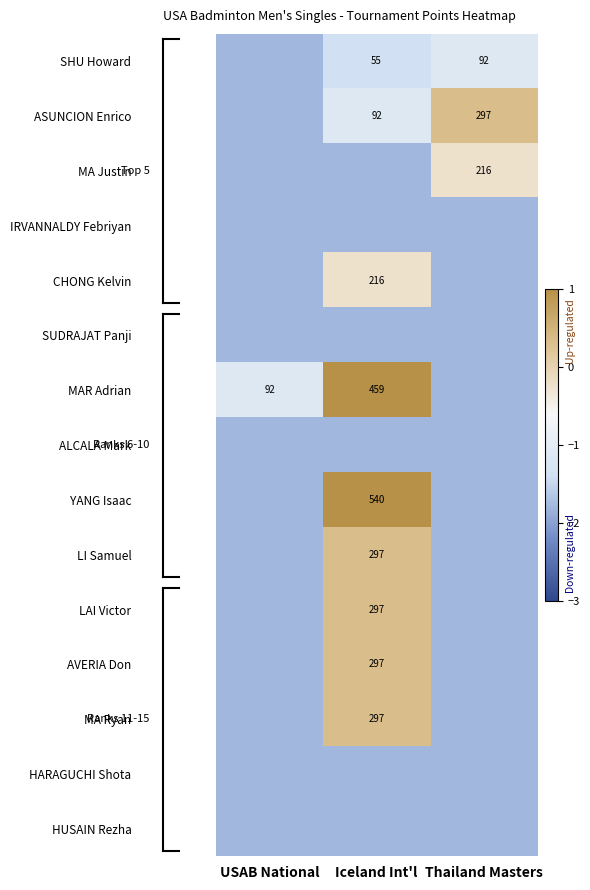

What is the smallest value displayed?

-1.8